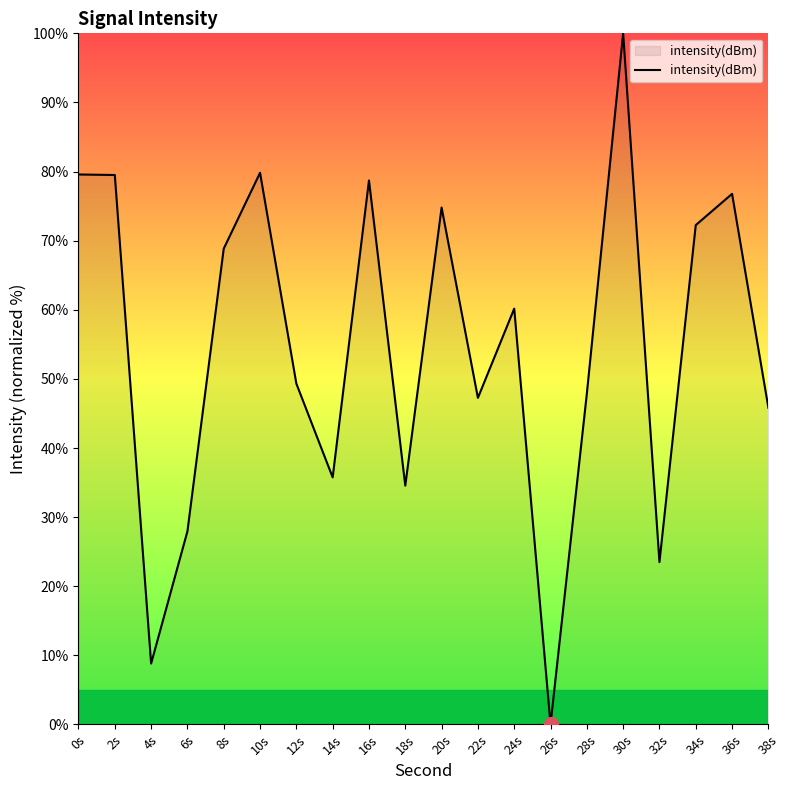

At which category does the chart reach its minimum across all series?

26s